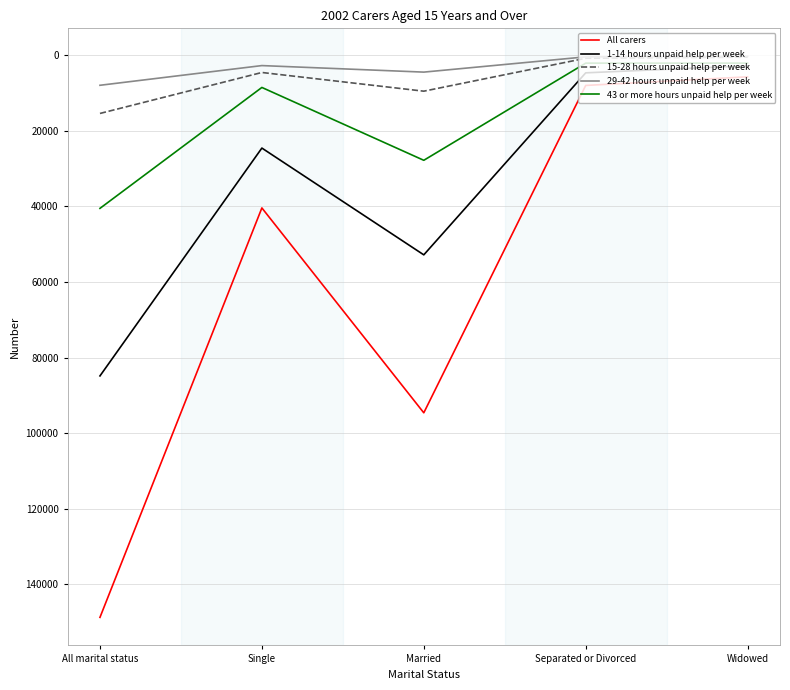

Does the chart have visible grid lines?

Yes